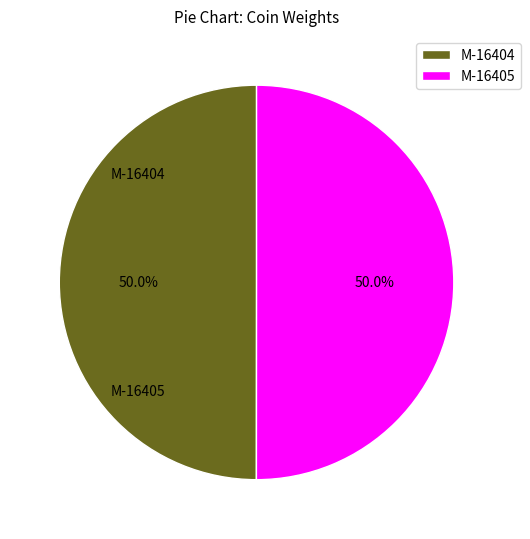

True or false: M-16404 accounts for 65% of the total.

False